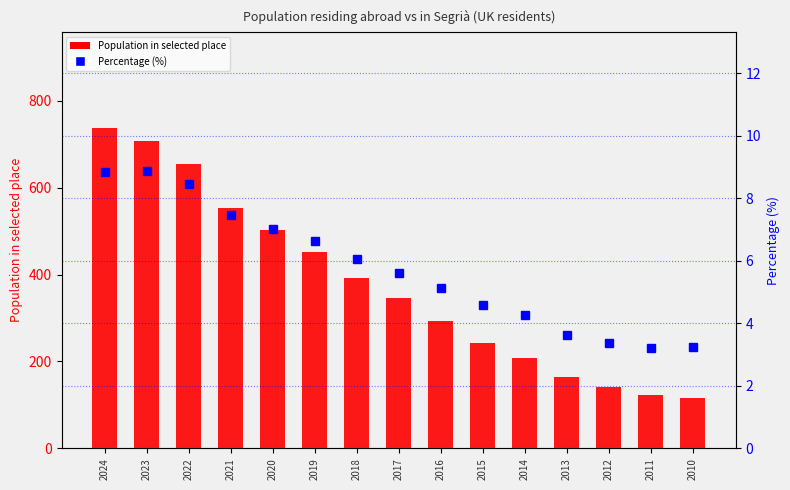

Which series changed the most between 2018 and 2010?

Population in selected place